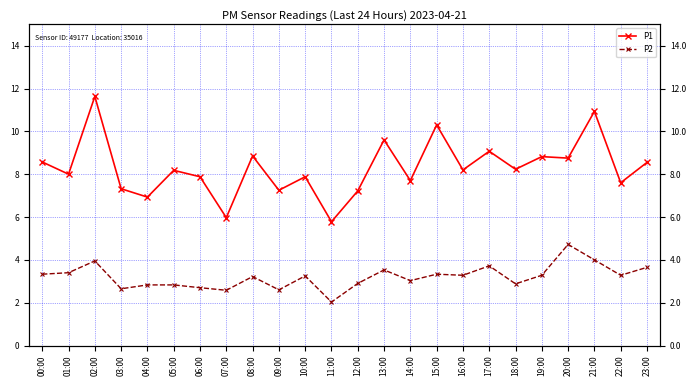

At which category does the chart reach its peak across all series?

02:00